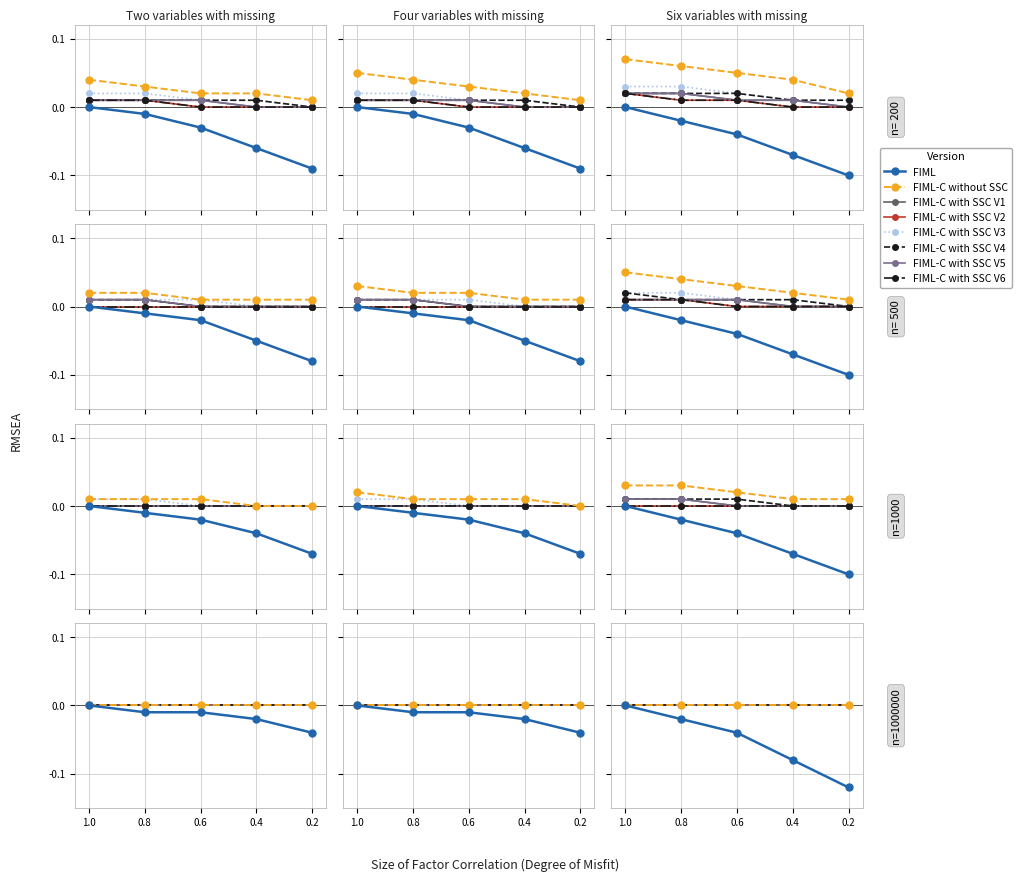

Count the values in the range 0 to 1.

5